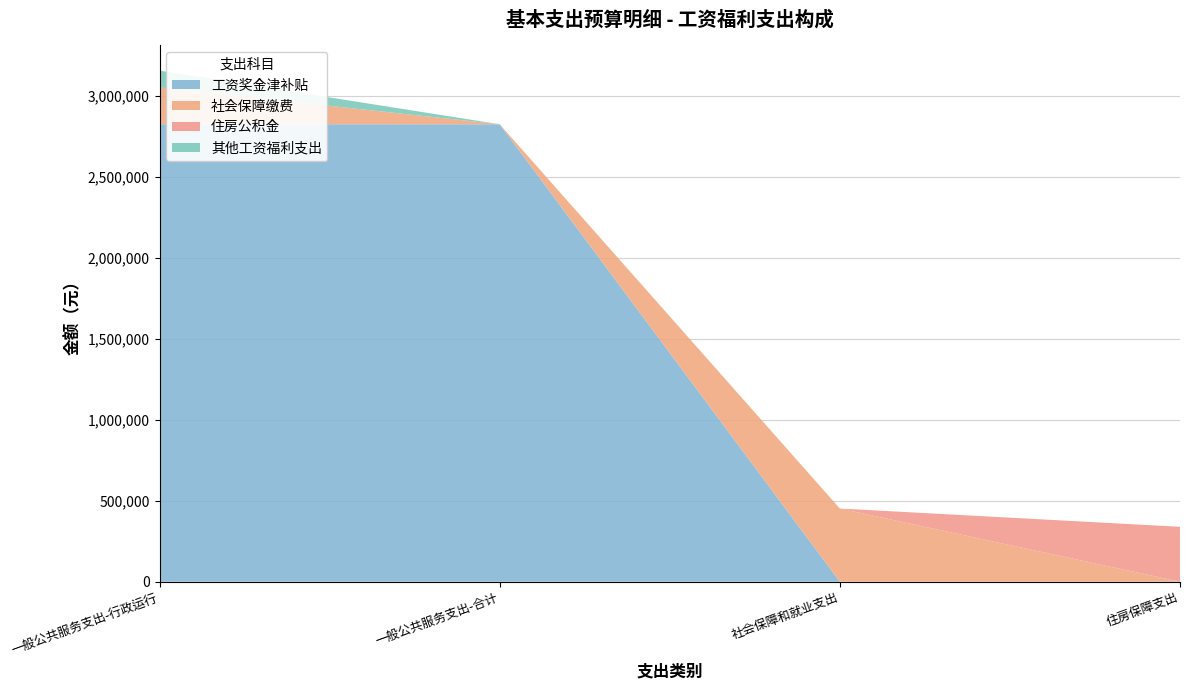

Reading left to right, what are all the values shown in this chart?

工资奖金津补贴: 一般公共服务支出-行政运行=2825428.0	一般公共服务支出-合计=2825428.0	社会保障和就业支出=0.0	住房保障支出=0.0
社会保障缴费: 一般公共服务支出-行政运行=227551.8	一般公共服务支出-合计=0.0	社会保障和就业支出=452068.5	住房保障支出=0.0
住房公积金: 一般公共服务支出-行政运行=0.0	一般公共服务支出-合计=0.0	社会保障和就业支出=0.0	住房保障支出=339051.4
其他工资福利支出: 一般公共服务支出-行政运行=103801.0	一般公共服务支出-合计=0.0	社会保障和就业支出=0.0	住房保障支出=0.0